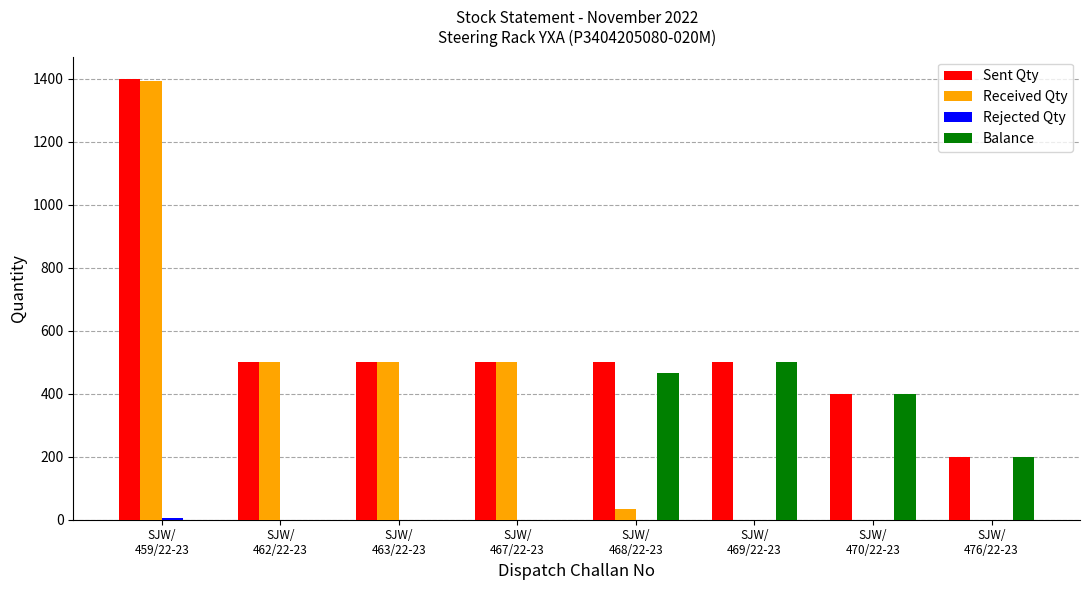

What is the greatest value displayed?

1400